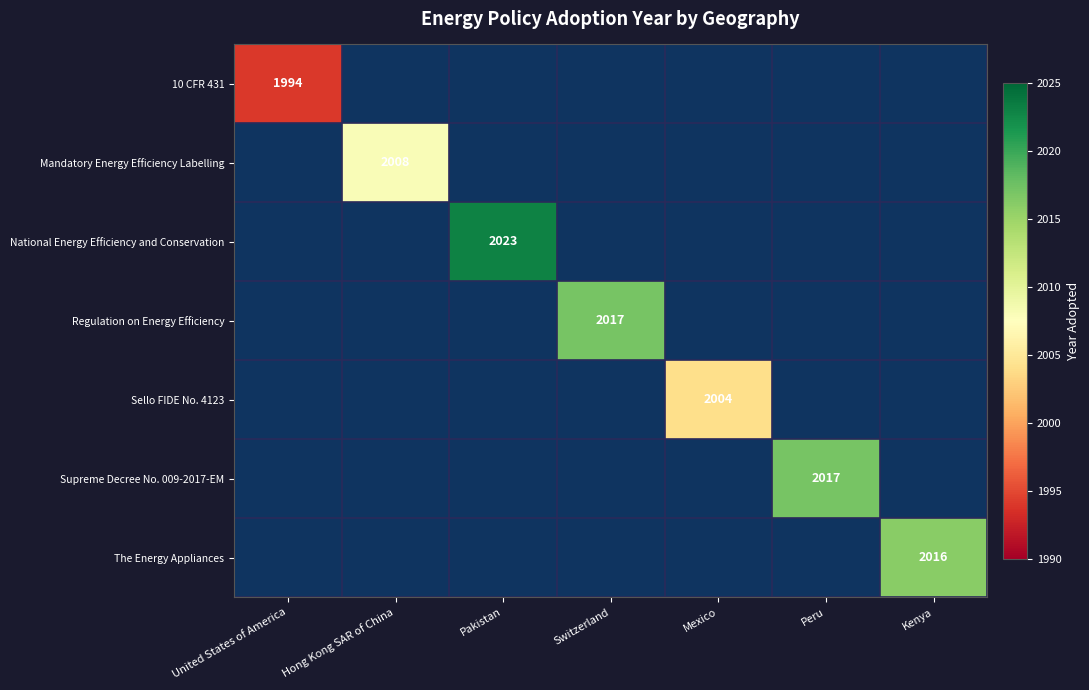

Is the value of The Energy Appliances at Pakistan greater than the value of National Energy Efficiency and Conservation at Kenya?

No